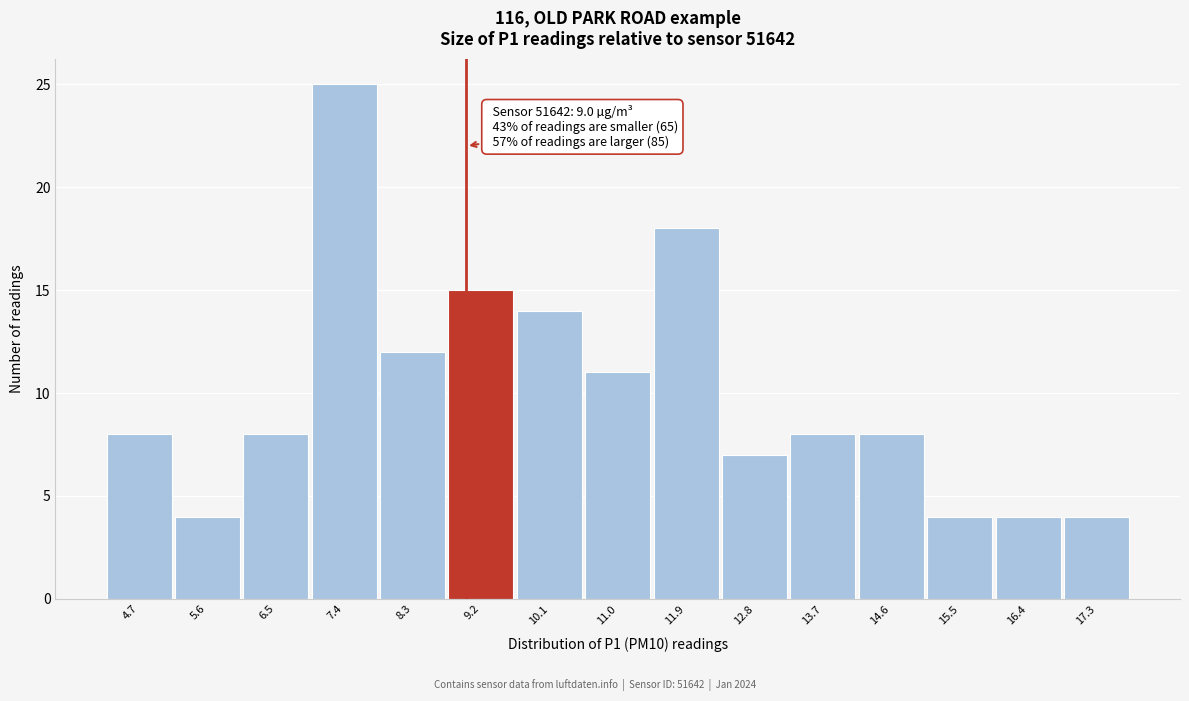

Over which range of the x-axis is the bar tallest?

6.9 to 7.8